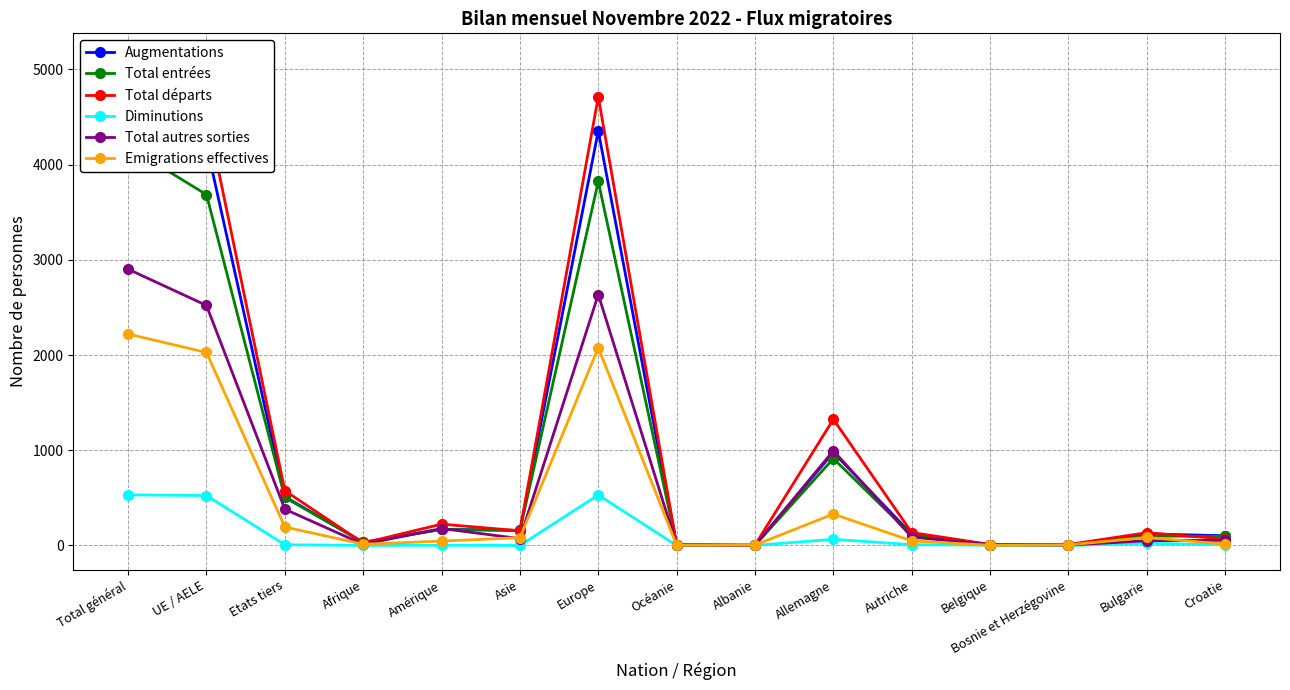

Which has a higher value, Océanie or Allemagne?

Allemagne